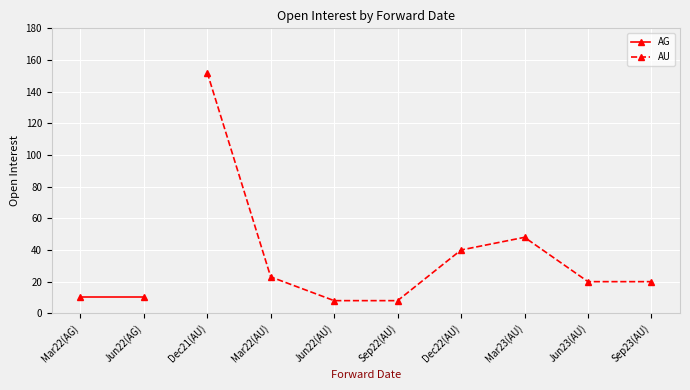

Between 20230920 and 20220316, which is larger?

20230920